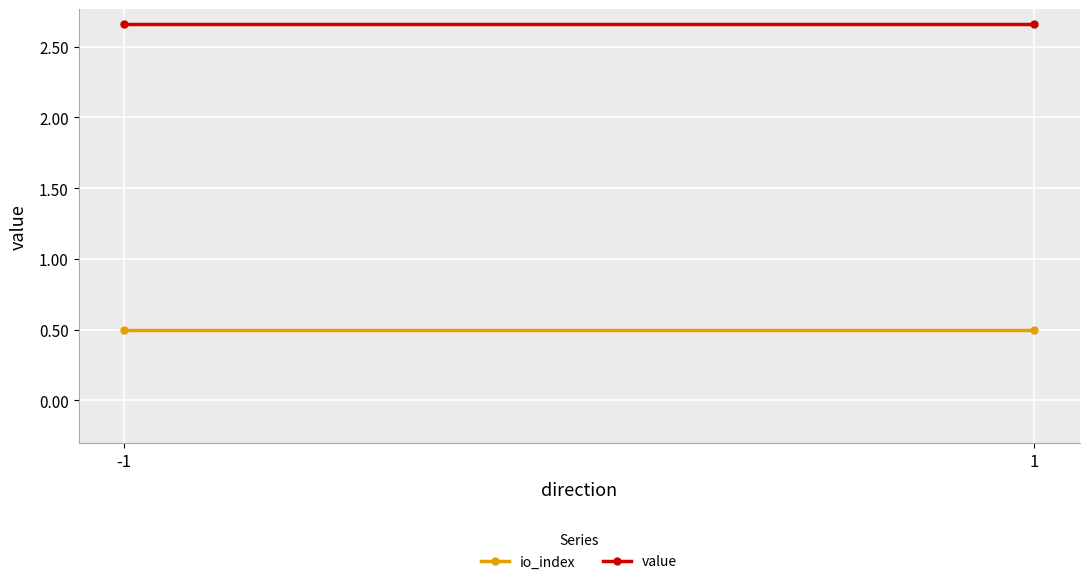

At which category is the sum across all series the highest?

-1